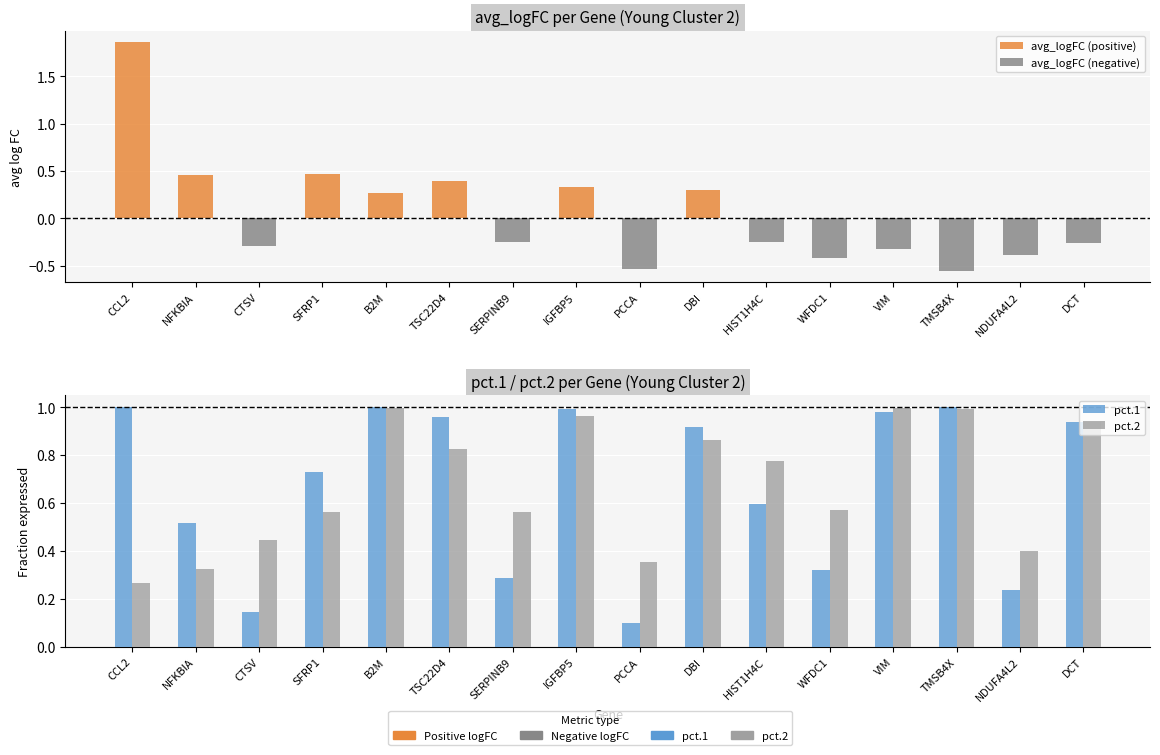

What is the difference between the avg_logFC (negative) values at NDUFA4L2 and CTSV?

0.1